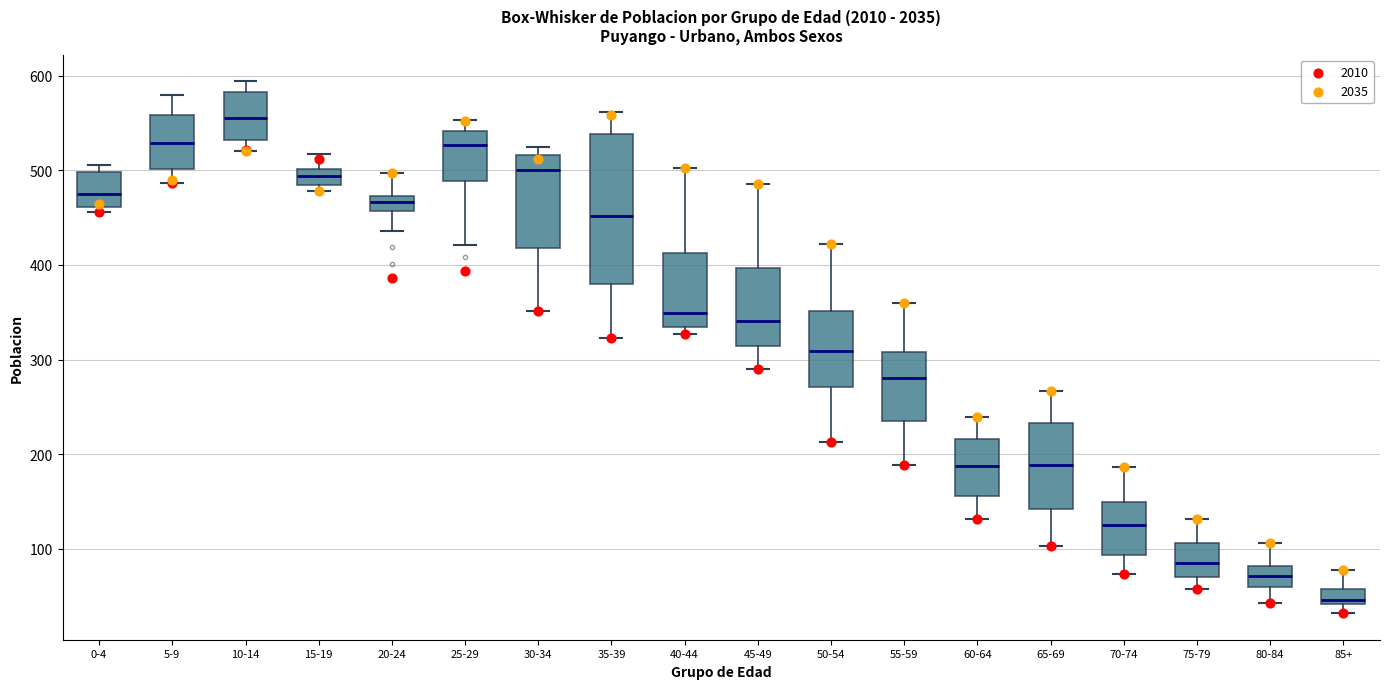

Where does the upper whisker of the box for 75-79 end on the y-axis? The values are not printed on the chart, so give them approximately, as read against the axis.

130